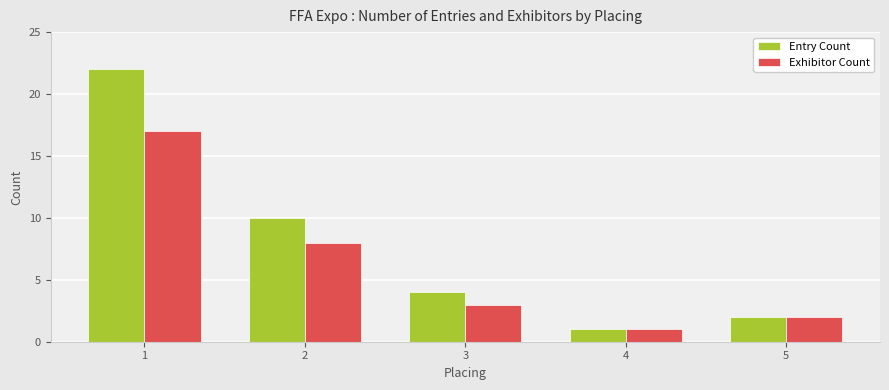

What are all the series names shown in the legend?

Entry Count, Exhibitor Count